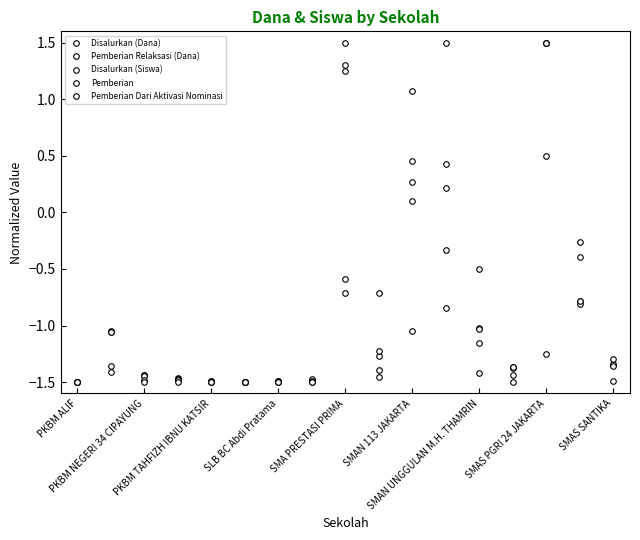

Is this an area chart (filled region under the line)?

No